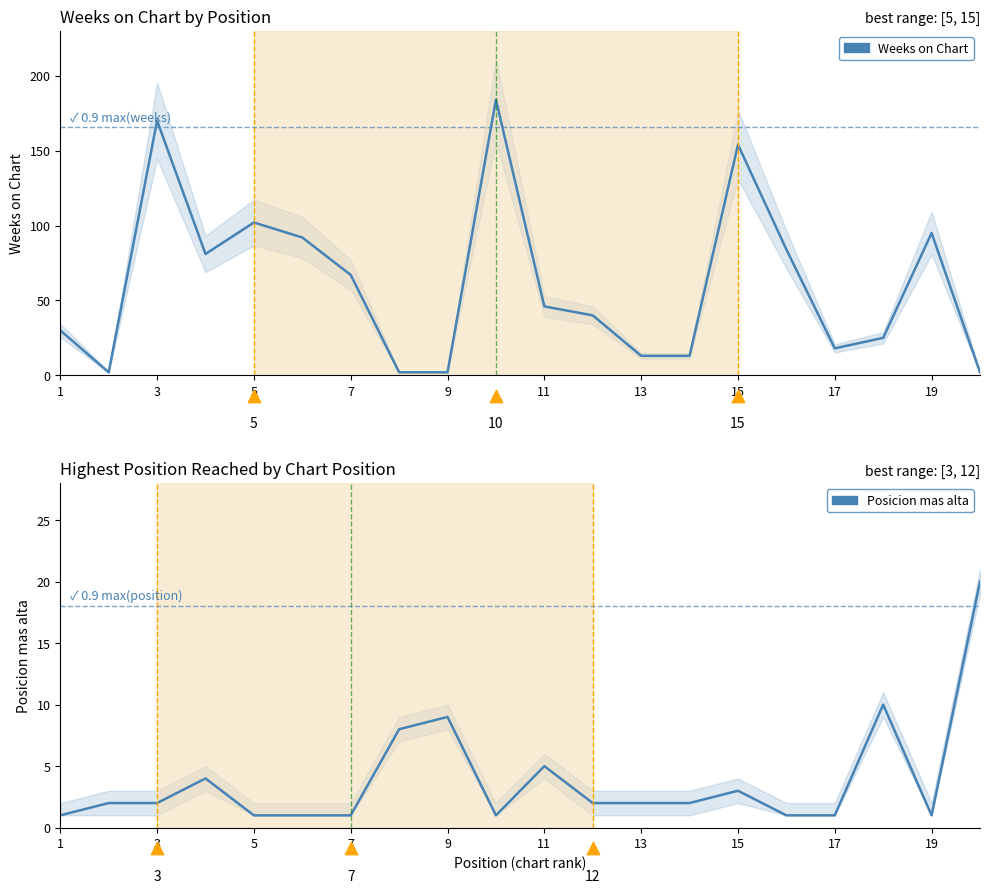

Which series contains the highest Y value?

Weeks on Chart